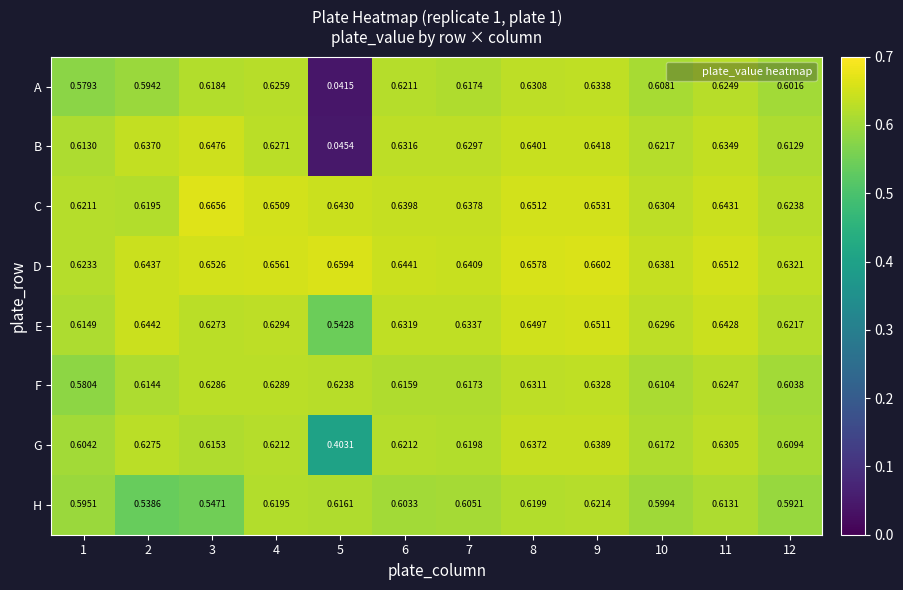

Which series changed the most between 5 and 6?

B